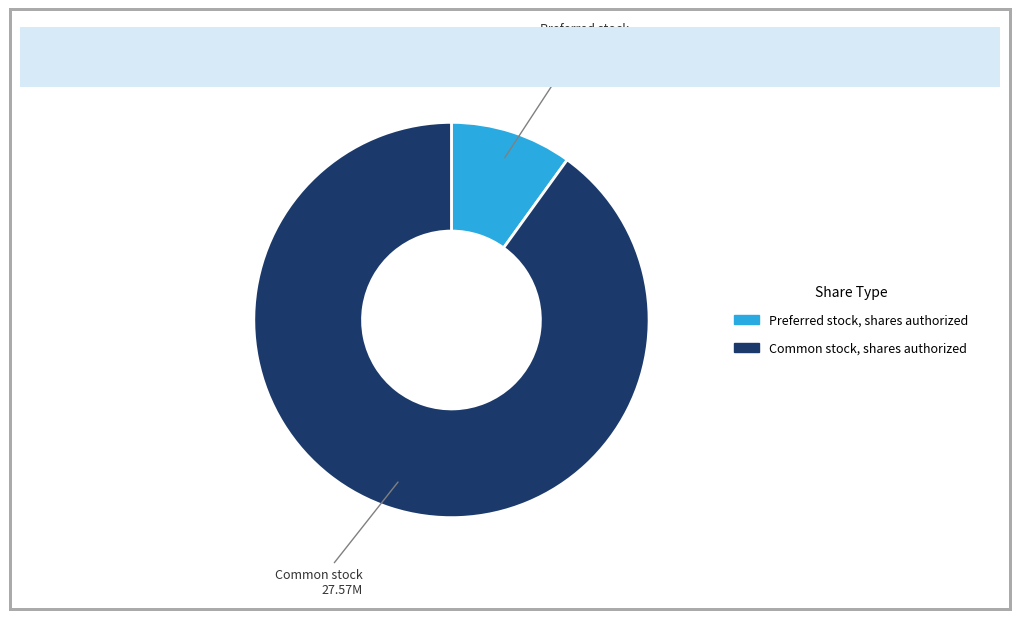

Which slice is the largest?

Common stock, shares authorized